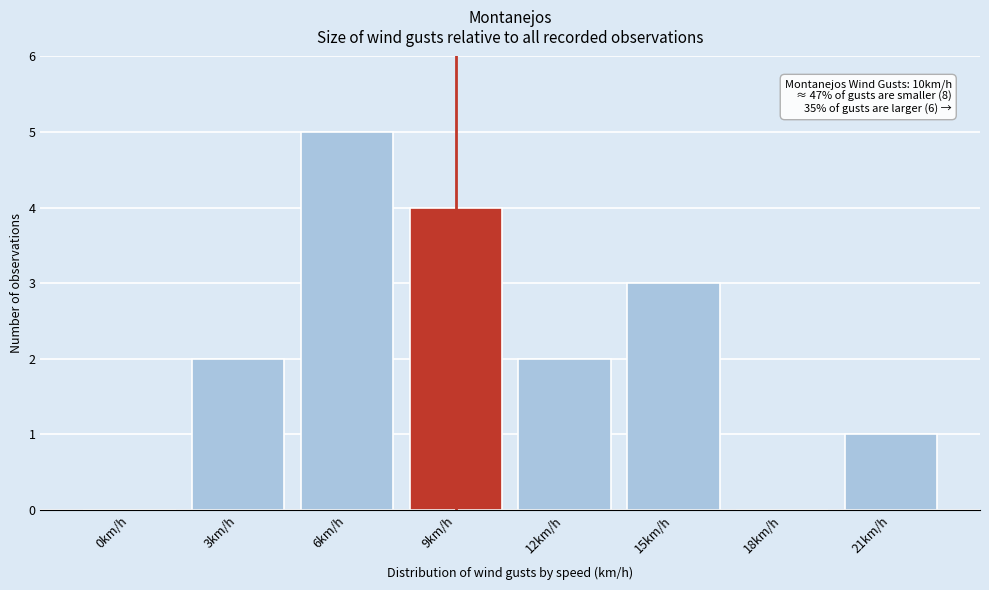

Reading left to right, list all the values displayed in this chart.

0km/h=0	3km/h=2	6km/h=5	9km/h=4	12km/h=2	15km/h=3	18km/h=0	21km/h=1